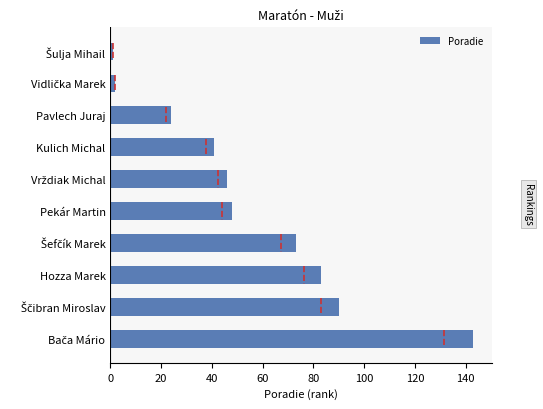

The Poradie series shows 25 at Pekár Martin. True or false?

False